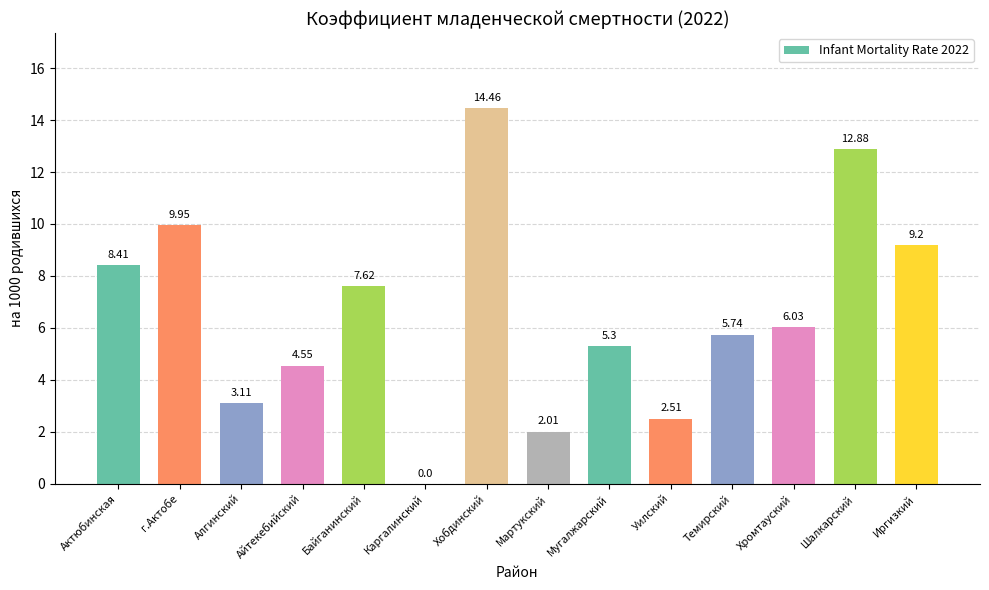

Which label corresponds to the largest value in the chart?

Хобдинский